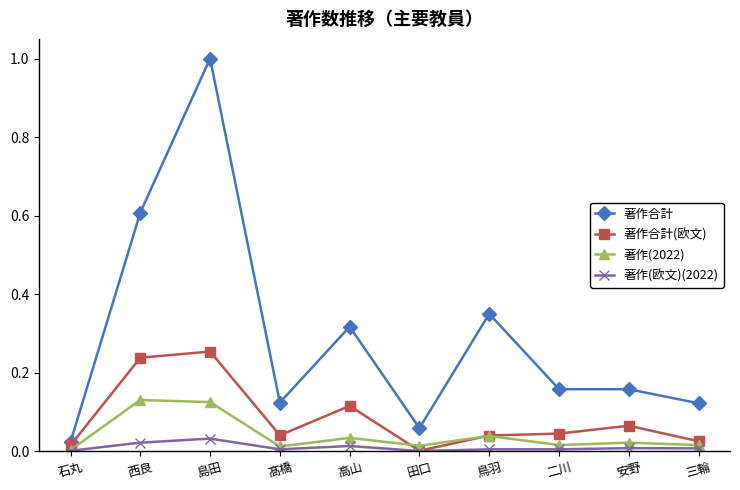

What are all the series names shown in the legend?

著作合計, 著作合計(欧文), 著作(2022), 著作(欧文)(2022)